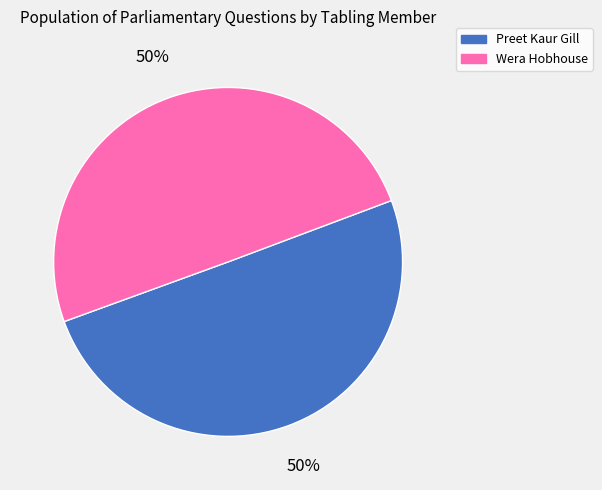

Do Wera Hobhouse and Preet Kaur Gill together represent more than half of the pie?

Yes